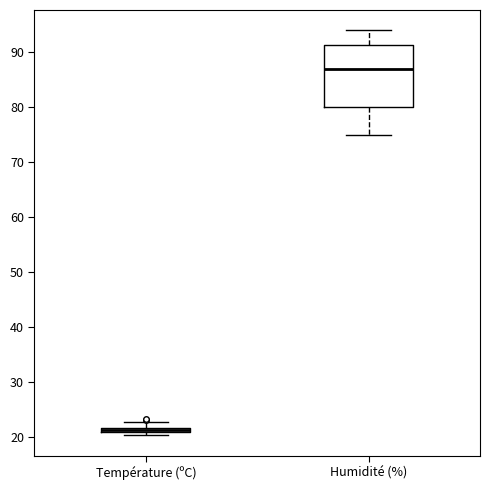

Which box is the tallest, from its lower edge to its upper edge?

Humidité (%)